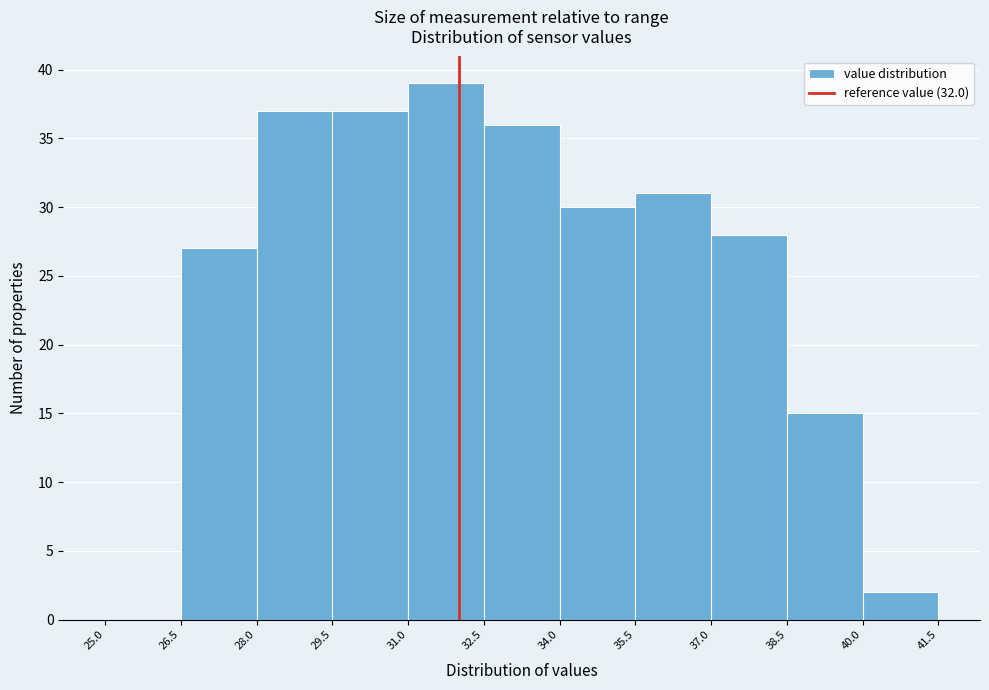

Over which range of the x-axis is the bar tallest?

31.0 to 32.5